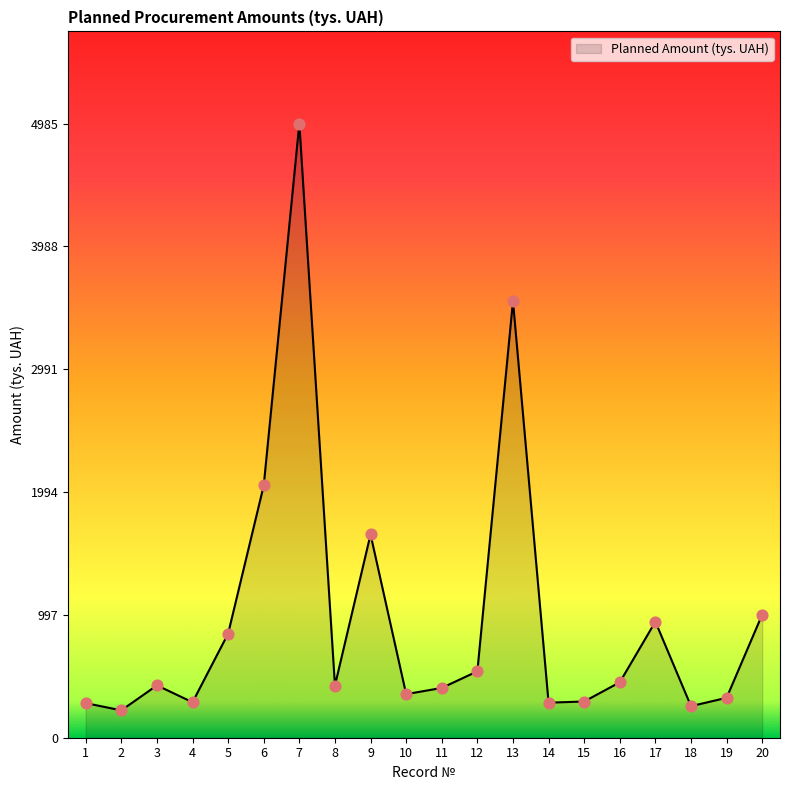

Approximately how many times larger is the value at 17 compared to 19?

2.9